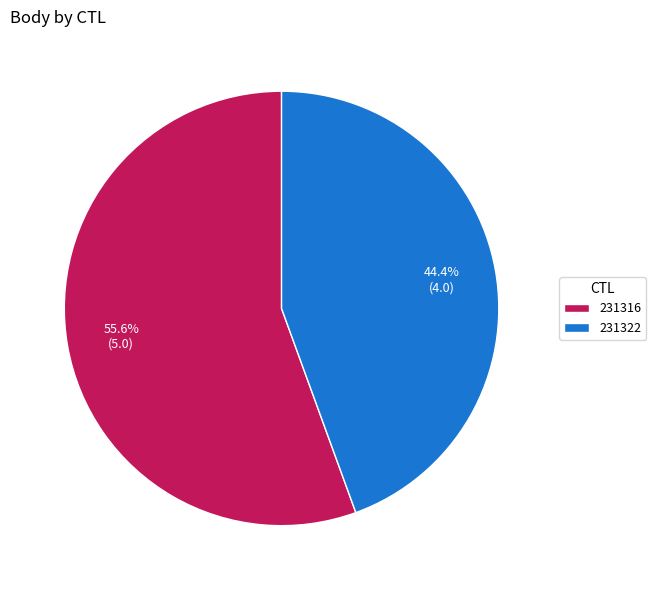

Which slice is the smallest?

231322